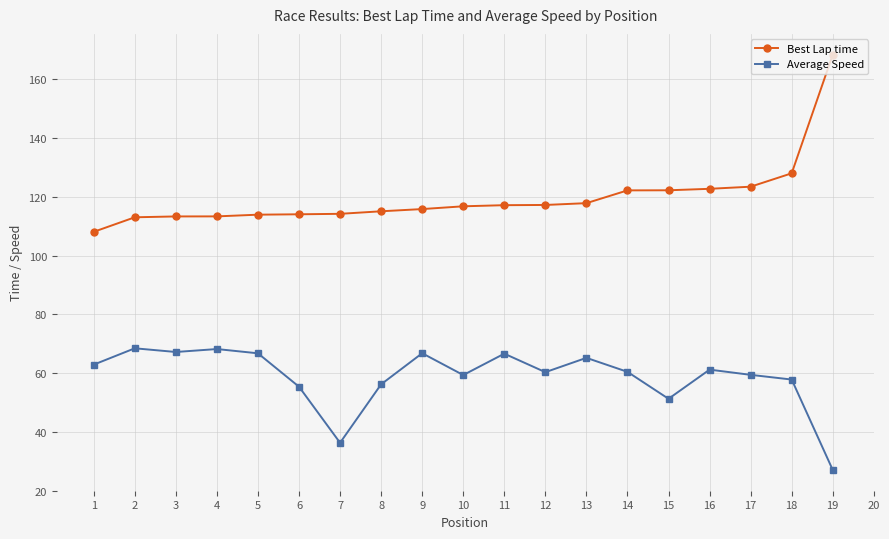

The Best Lap time series shows 116.8 at 10. True or false?

True